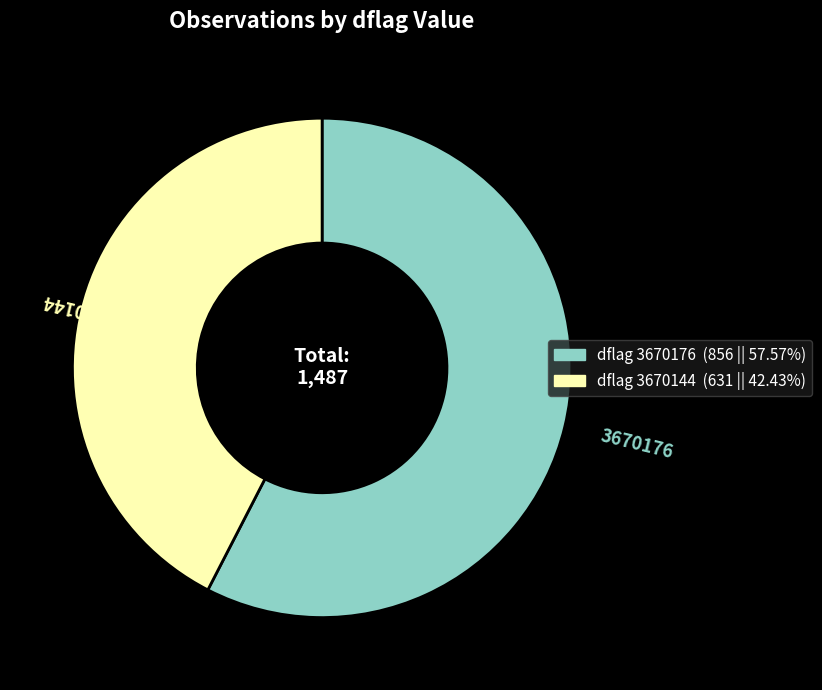

How many slices are in this pie chart?

2